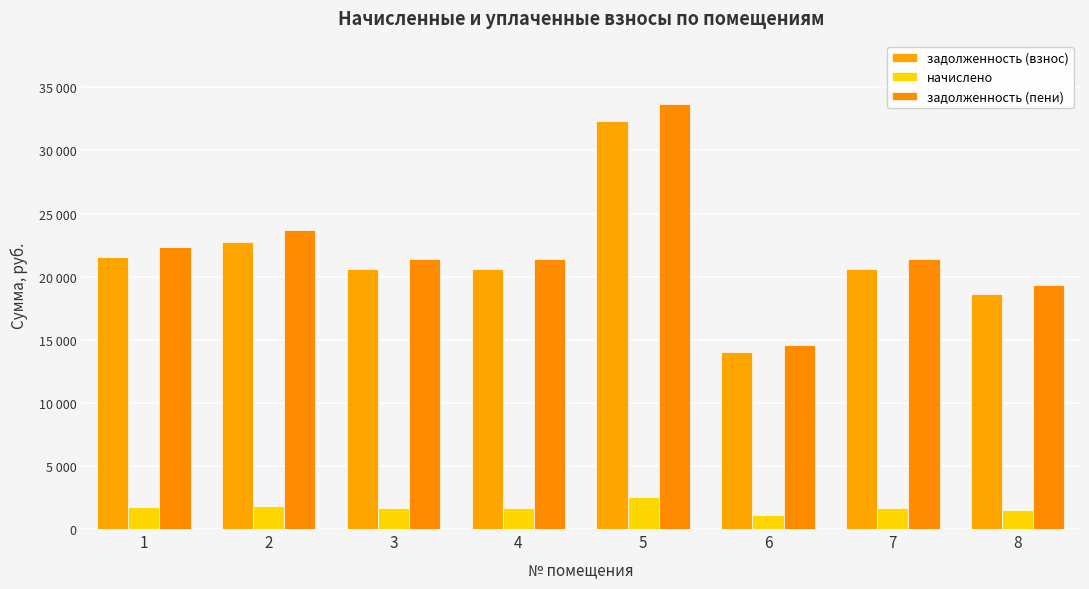

The value of задолженность (взнос) at 3 is 20596.0. True or false?

True